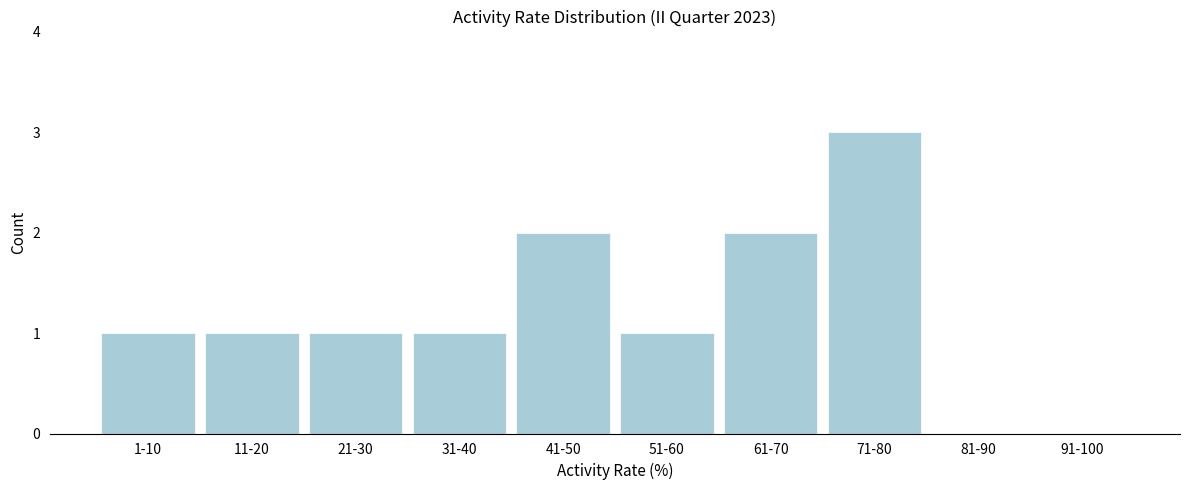

Reading left to right, what are all the values shown in this chart?

1-10=1	11-20=1	21-30=1	31-40=1	41-50=2	51-60=1	61-70=2	71-80=3	81-90=0	91-100=0